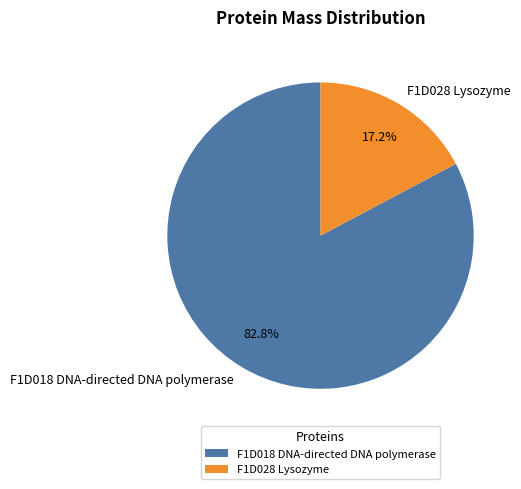

Is the sum of F1D028 Lysozyme and F1D018 DNA-directed DNA polymerase greater than half?

Yes